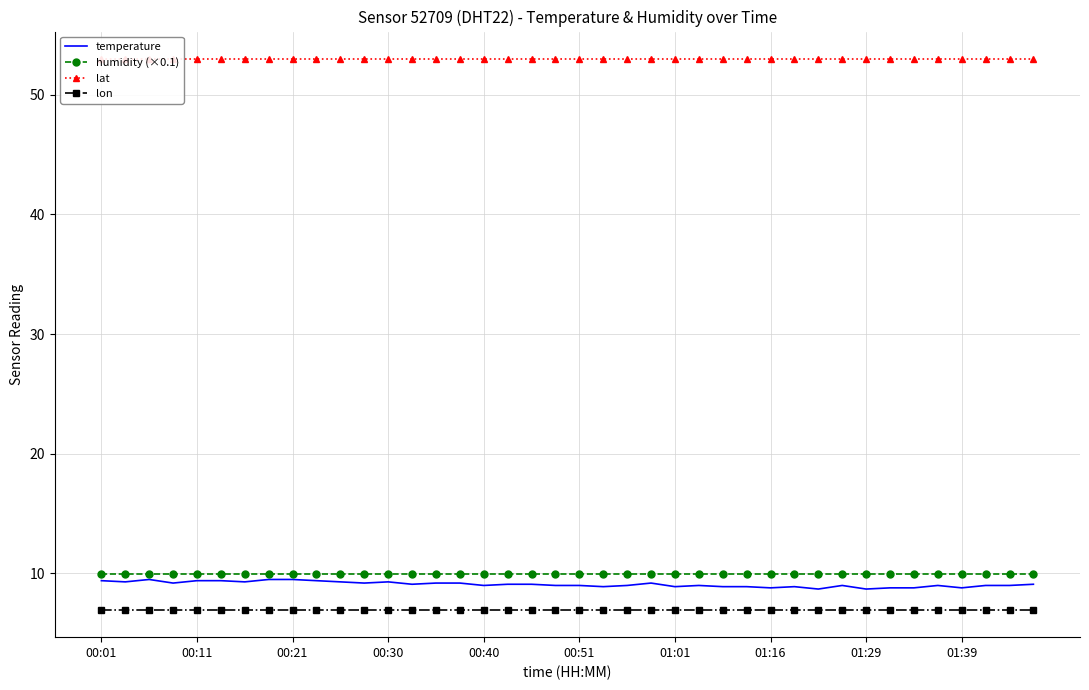

Reading left to right, extract all data points from this chart.

temperature: 9.4	9.3	9.5	9.2	9.4	9.4	9.3	9.5	9.5	9.4	9.3	9.2	9.3	9.1	9.2	9.2	9.0	9.1	9.1	9.0	9.0	8.9	9.0	9.2	8.9	9.0	8.9	8.9	8.8	8.9	8.7	9.0	8.7	8.8	8.8	9.0	8.8	9.0	9.0	9.1
humidity (×0.1): 10.0	10.0	10.0	10.0	10.0	10.0	10.0	10.0	10.0	10.0	10.0	10.0	10.0	10.0	10.0	10.0	10.0	10.0	10.0	10.0	10.0	10.0	10.0	10.0	10.0	10.0	10.0	10.0	10.0	10.0	10.0	10.0	10.0	10.0	10.0	10.0	10.0	10.0	10.0	10.0
lat: 53.0	53.0	53.0	53.0	53.0	53.0	53.0	53.0	53.0	53.0	53.0	53.0	53.0	53.0	53.0	53.0	53.0	53.0	53.0	53.0	53.0	53.0	53.0	53.0	53.0	53.0	53.0	53.0	53.0	53.0	53.0	53.0	53.0	53.0	53.0	53.0	53.0	53.0	53.0	53.0
lon: 7.0	7.0	7.0	7.0	7.0	7.0	7.0	7.0	7.0	7.0	7.0	7.0	7.0	7.0	7.0	7.0	7.0	7.0	7.0	7.0	7.0	7.0	7.0	7.0	7.0	7.0	7.0	7.0	7.0	7.0	7.0	7.0	7.0	7.0	7.0	7.0	7.0	7.0	7.0	7.0